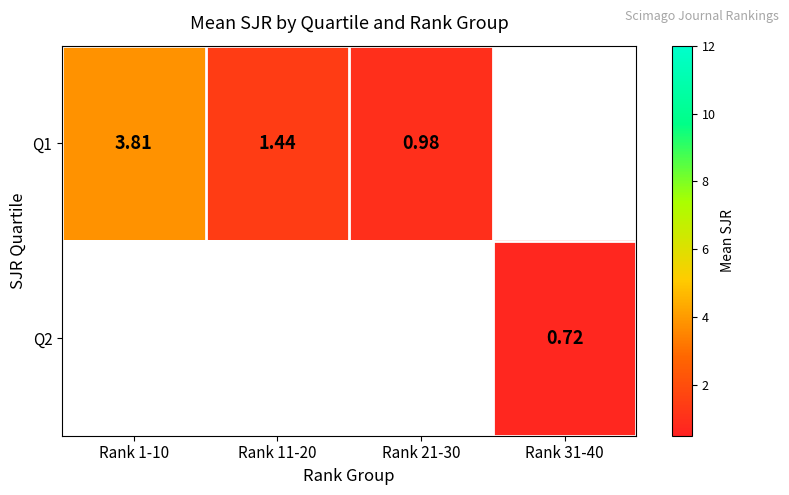

At how many categories does at least one series exceed 3?

1